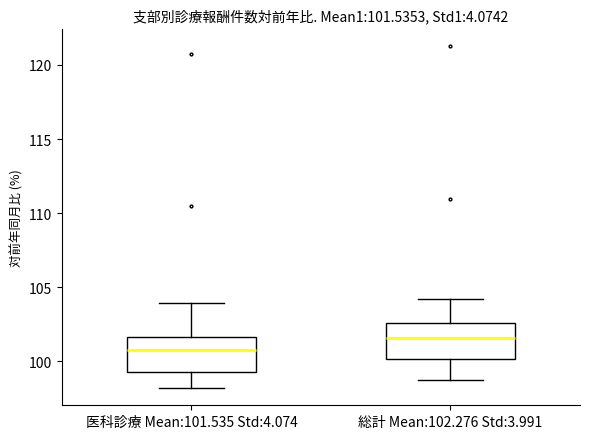

Which box's median line is the lowest?

医科診療 Mean:101.535 Std:4.074